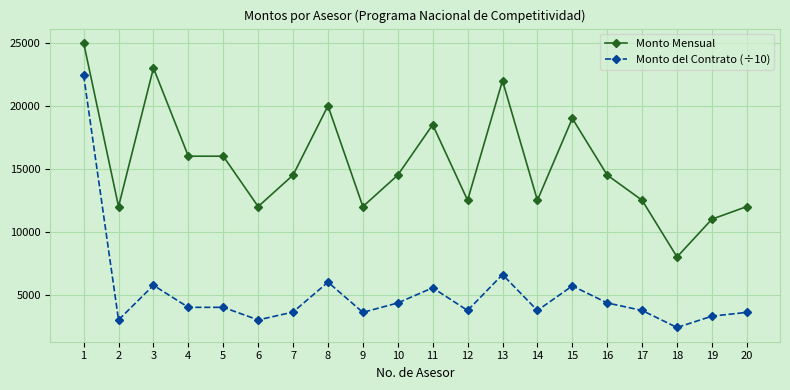

Is this an area chart (filled region under the line)?

No